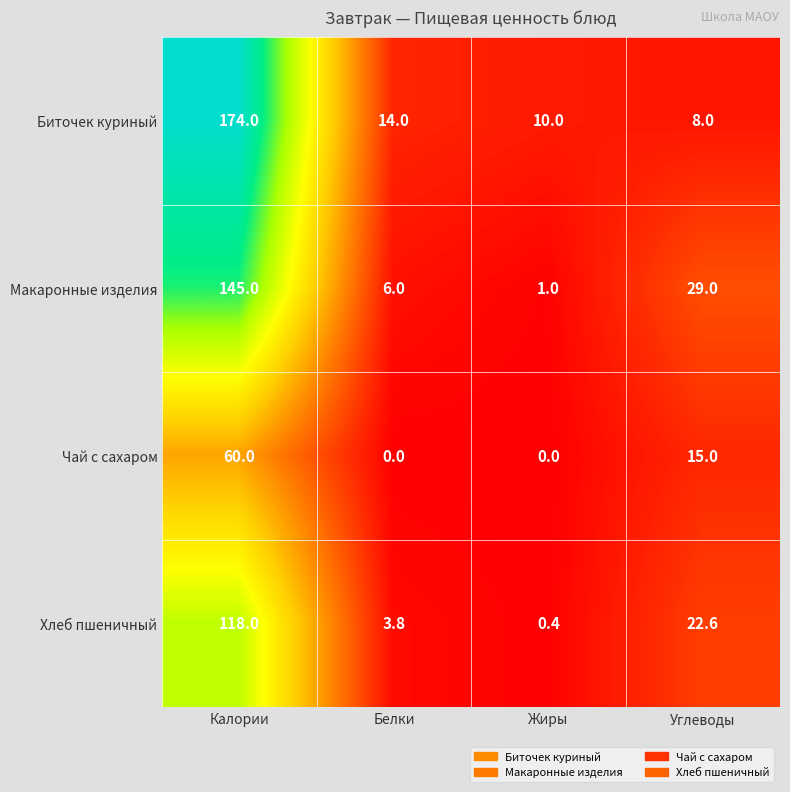

What is the difference between the Хлеб пшеничный values at Калории and Жиры?

117.6